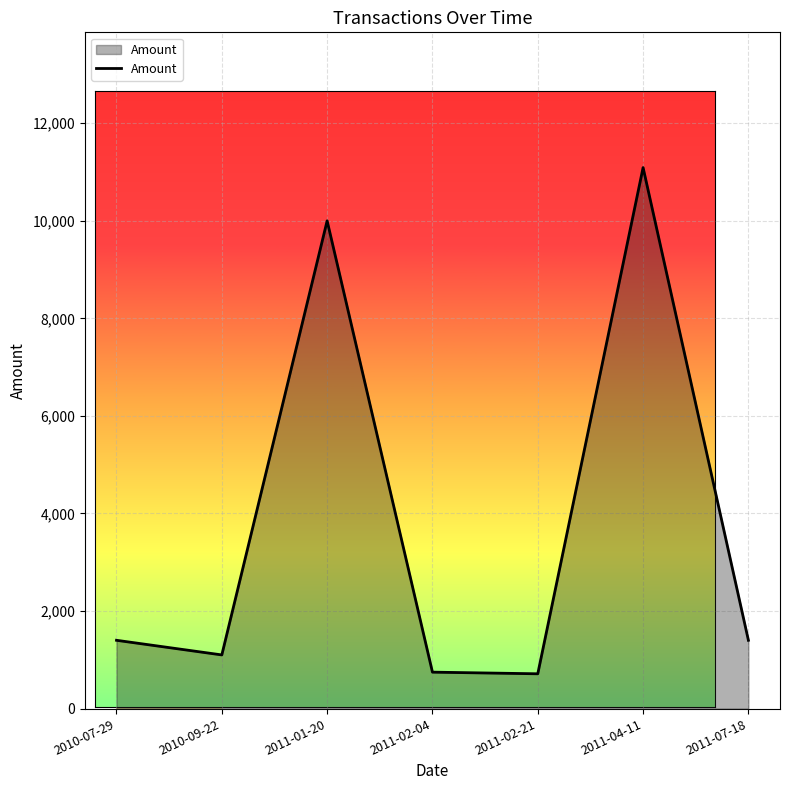

What is the change in value from 2011-02-04 to 2011-07-18?

+653.2